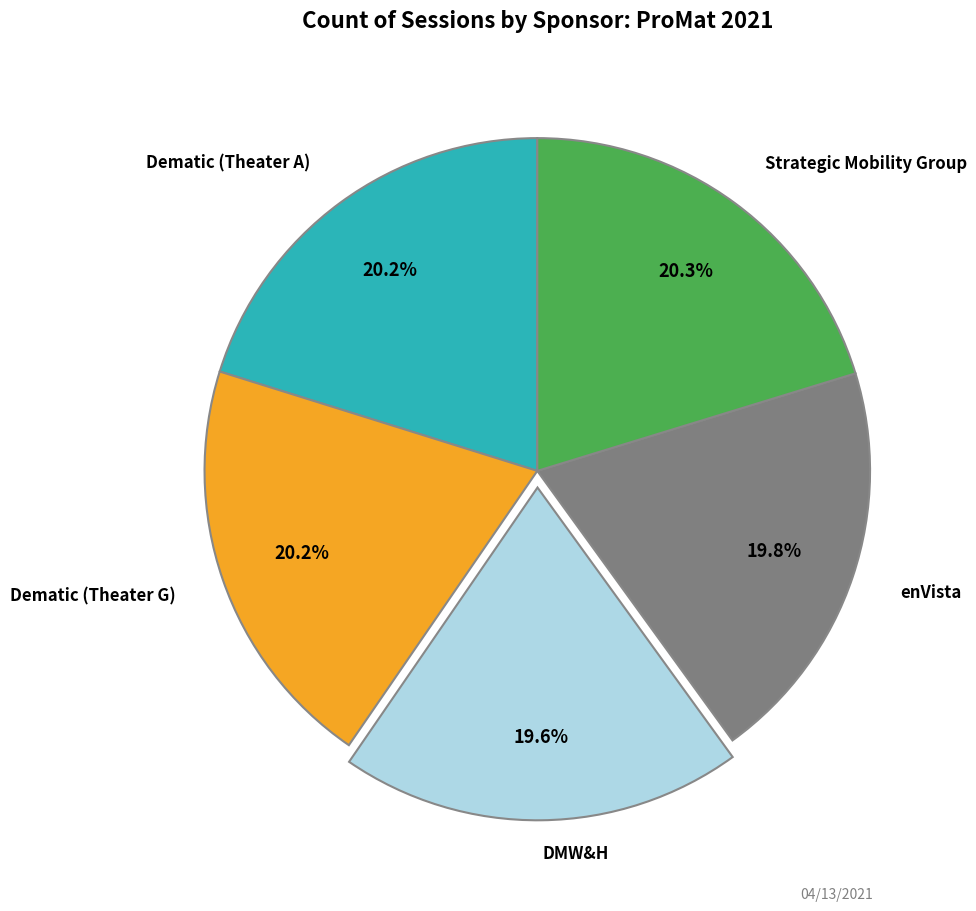

Does Dematic (Theater G) represent more than half of the total?

No